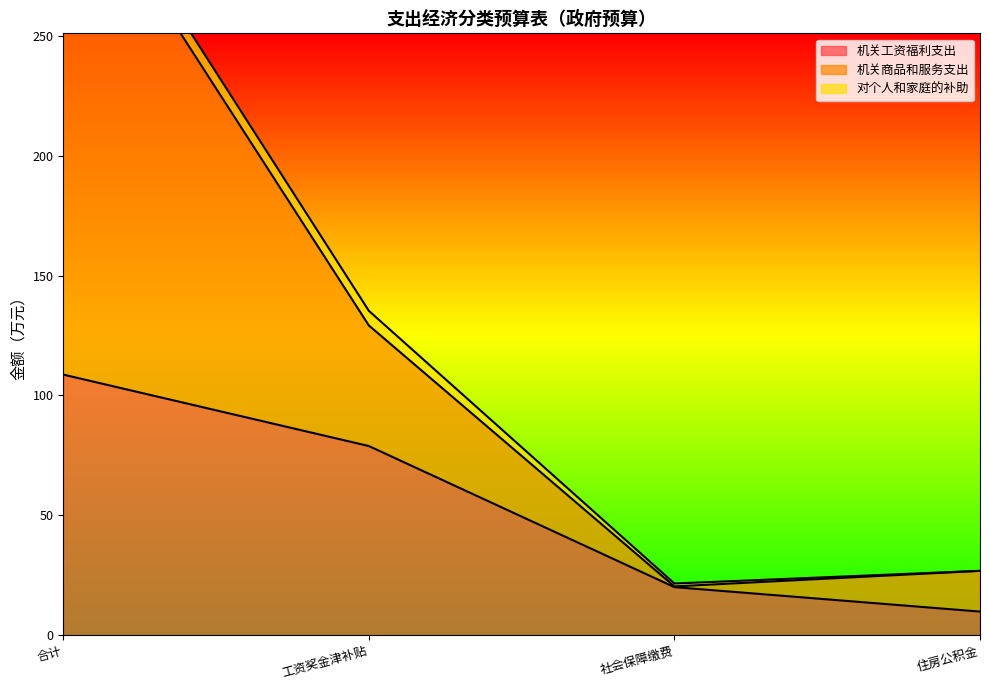

In 机关商品和服务支出, how many points are lower than both neighbors (excluding endpoints)?

1